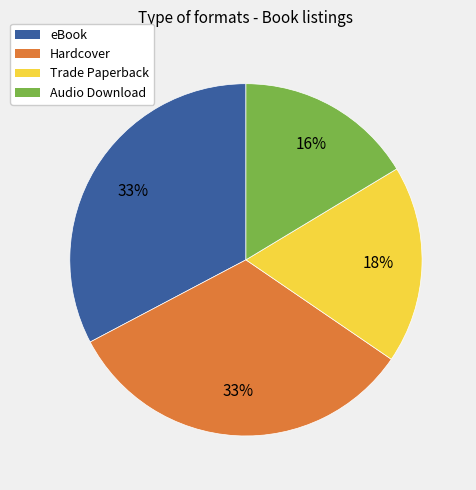

Which slice is the smallest?

Audio Download